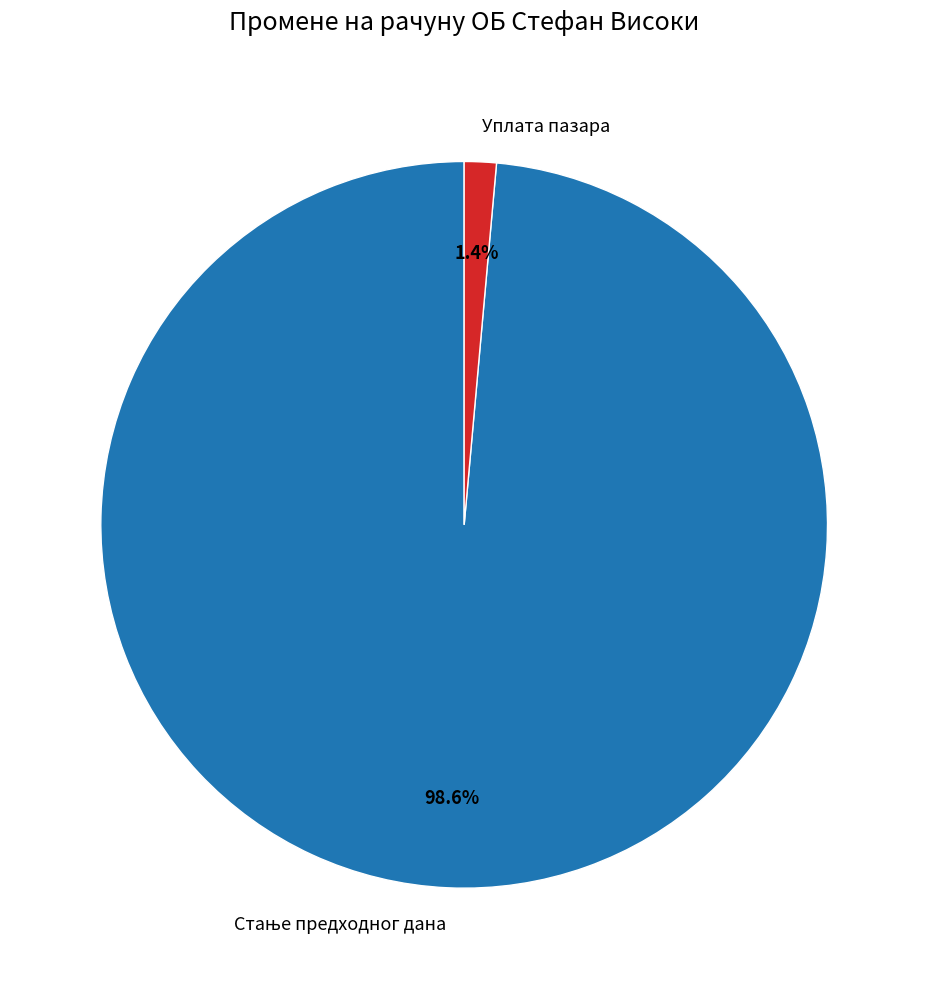

To the nearest percent, what is the difference between the largest and smallest slice percentages?

97%